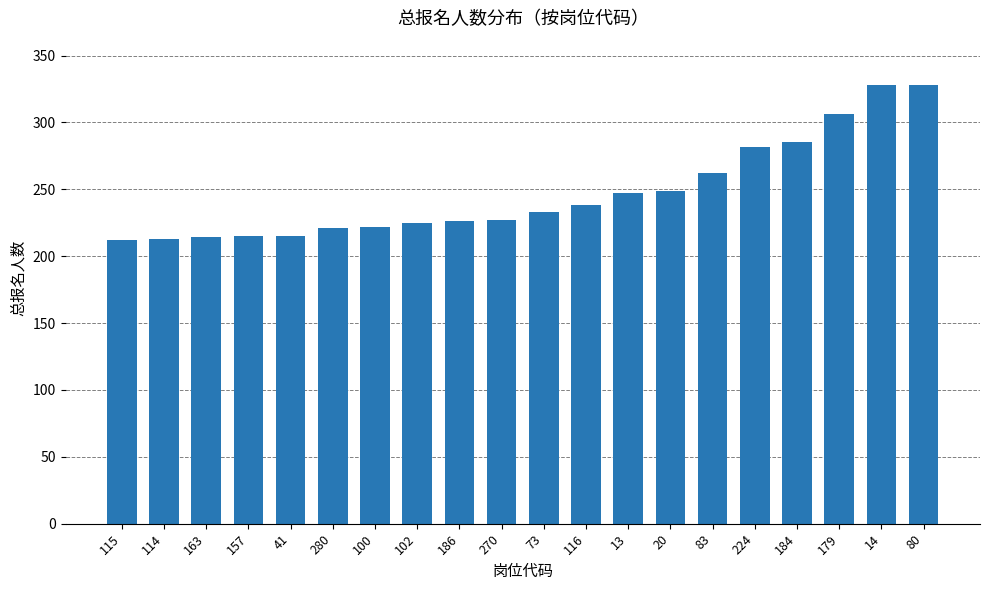

Approximately how many times larger is the value at 83 compared to 13?

1.1